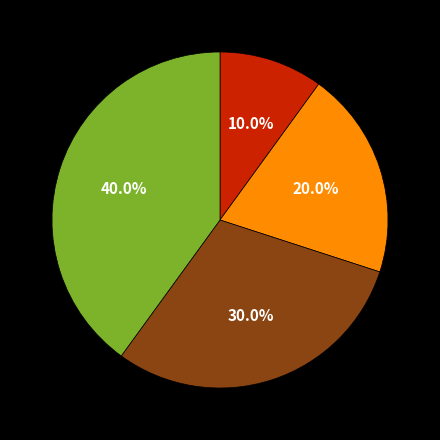

How many slices are in this pie chart?

4